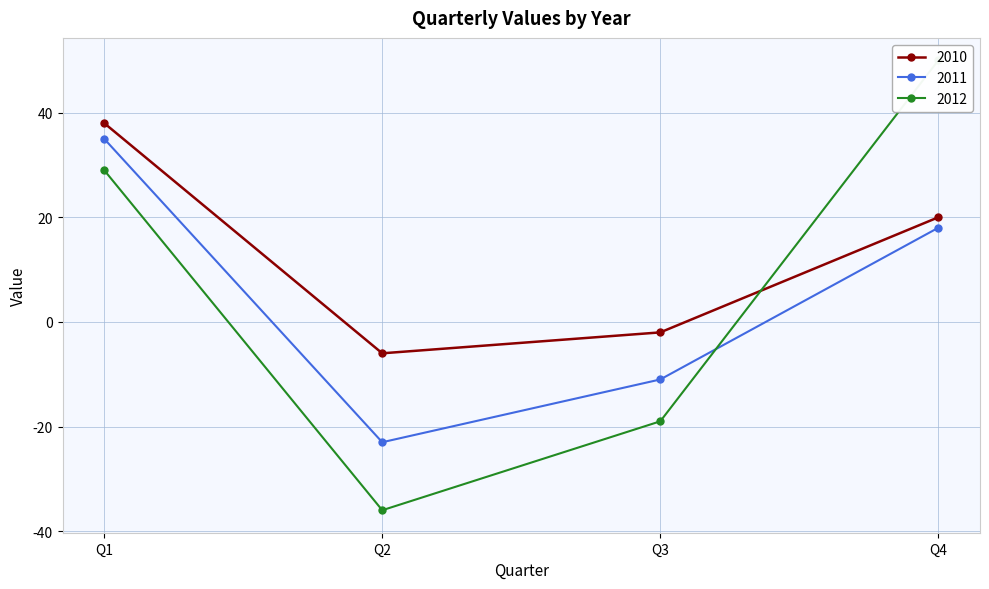

At which category does 2010 reach its first local valley?

Q2